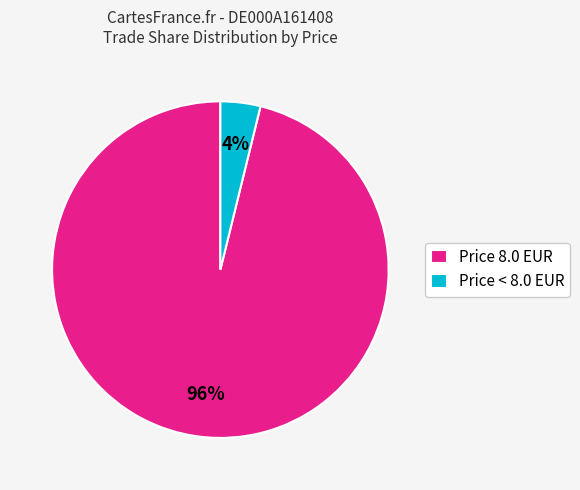

Which category has the biggest portion of the pie?

Price 8.0 EUR